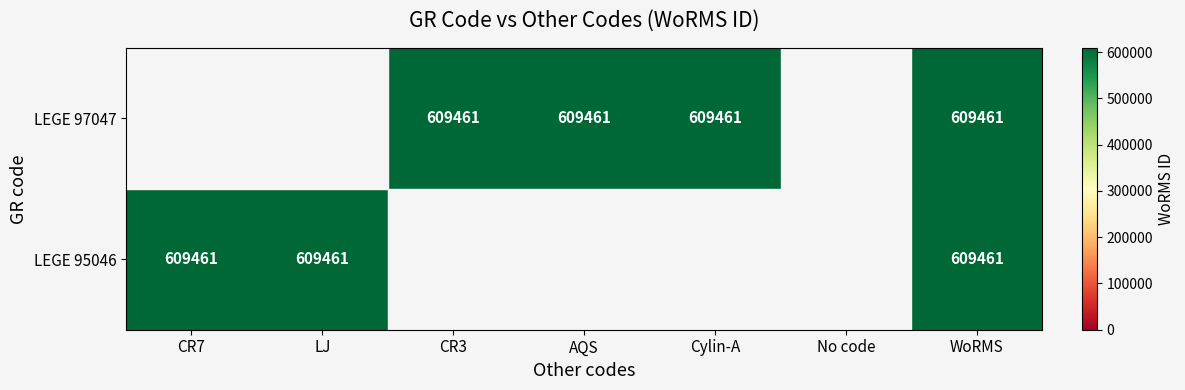

The value of LEGE 95046 at LJ is 1036686. True or false?

False